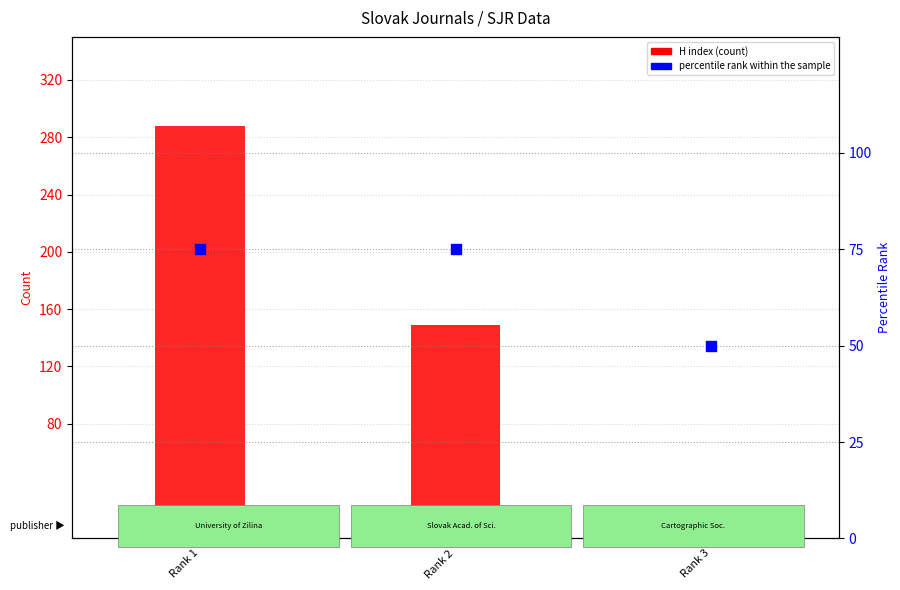

Which series contains the lowest Y value?

H index (count)